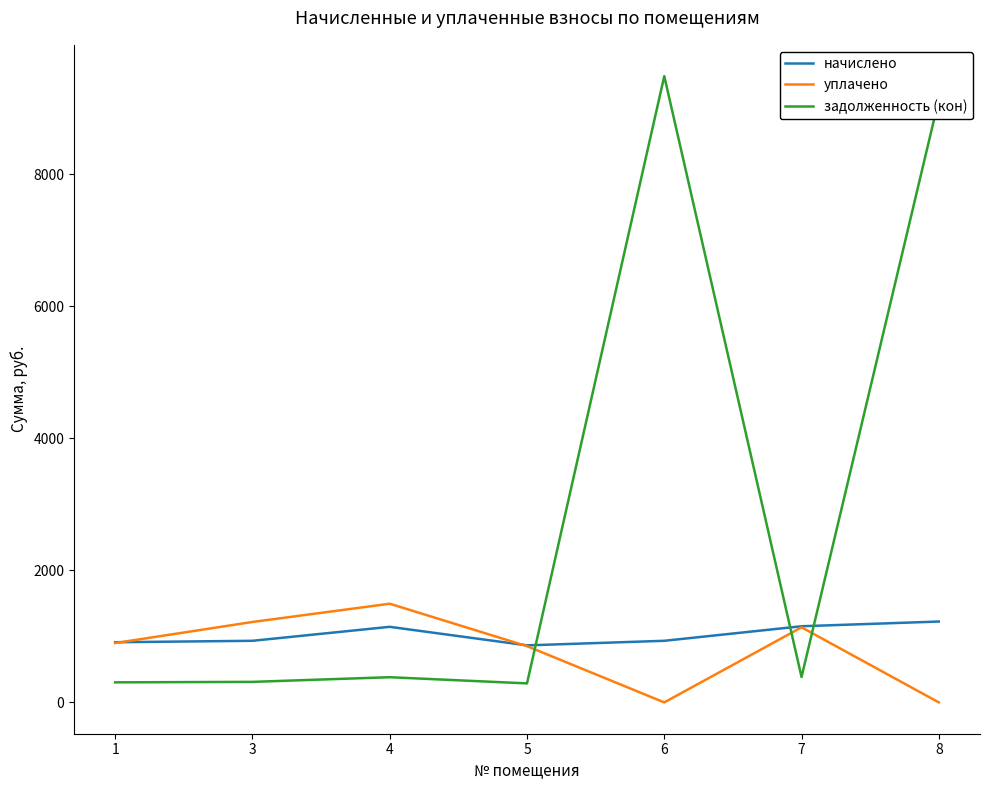

True or false: уплачено and начислено intersect in this chart.

True